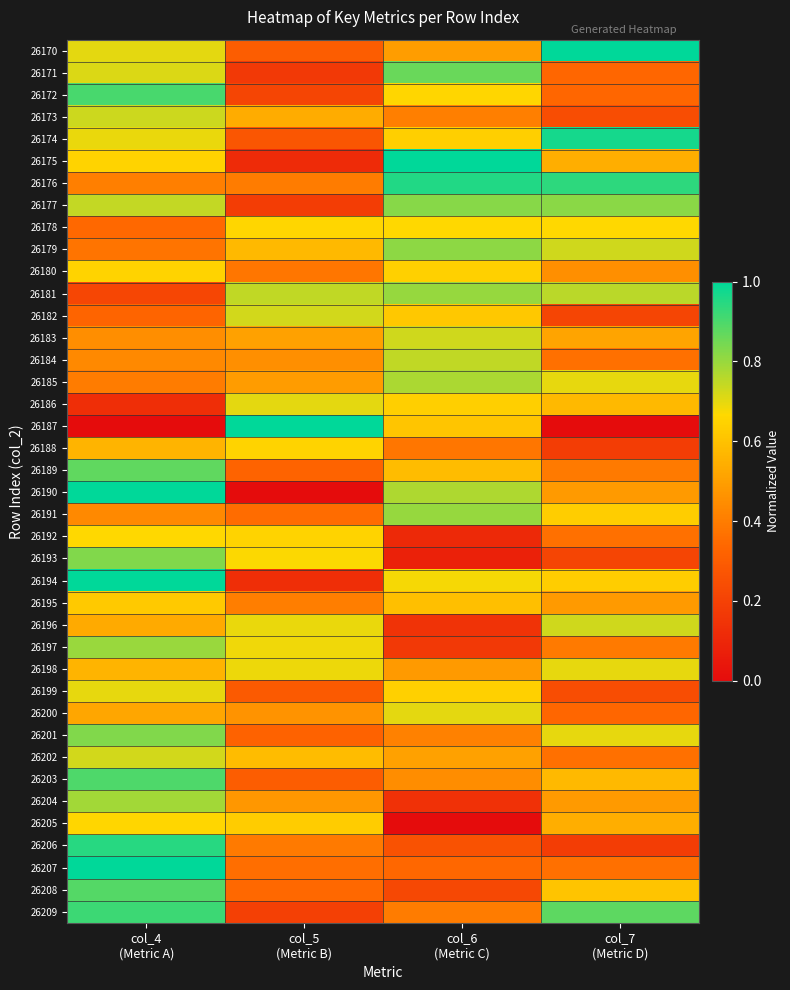

Reading left to right, list all the values displayed in this chart.

26170: col_4
(Metric A)=0.7	col_5
(Metric B)=0.3	col_6
(Metric C)=0.5	col_7
(Metric D)=1.0
26171: col_4
(Metric A)=0.7	col_5
(Metric B)=0.2	col_6
(Metric C)=0.9	col_7
(Metric D)=0.3
26172: col_4
(Metric A)=0.9	col_5
(Metric B)=0.2	col_6
(Metric C)=0.7	col_7
(Metric D)=0.3
26173: col_4
(Metric A)=0.7	col_5
(Metric B)=0.5	col_6
(Metric C)=0.4	col_7
(Metric D)=0.2
26174: col_4
(Metric A)=0.7	col_5
(Metric B)=0.3	col_6
(Metric C)=0.6	col_7
(Metric D)=1.0
26175: col_4
(Metric A)=0.6	col_5
(Metric B)=0.1	col_6
(Metric C)=1.0	col_7
(Metric D)=0.5
26176: col_4
(Metric A)=0.4	col_5
(Metric B)=0.4	col_6
(Metric C)=1.0	col_7
(Metric D)=0.9
26177: col_4
(Metric A)=0.7	col_5
(Metric B)=0.2	col_6
(Metric C)=0.8	col_7
(Metric D)=0.8
26178: col_4
(Metric A)=0.3	col_5
(Metric B)=0.7	col_6
(Metric C)=0.7	col_7
(Metric D)=0.7
26179: col_4
(Metric A)=0.4	col_5
(Metric B)=0.6	col_6
(Metric C)=0.8	col_7
(Metric D)=0.7
26180: col_4
(Metric A)=0.6	col_5
(Metric B)=0.4	col_6
(Metric C)=0.6	col_7
(Metric D)=0.5
26181: col_4
(Metric A)=0.2	col_5
(Metric B)=0.7	col_6
(Metric C)=0.8	col_7
(Metric D)=0.8
26182: col_4
(Metric A)=0.3	col_5
(Metric B)=0.7	col_6
(Metric C)=0.6	col_7
(Metric D)=0.2
26183: col_4
(Metric A)=0.5	col_5
(Metric B)=0.5	col_6
(Metric C)=0.7	col_7
(Metric D)=0.5
26184: col_4
(Metric A)=0.4	col_5
(Metric B)=0.5	col_6
(Metric C)=0.7	col_7
(Metric D)=0.4
26185: col_4
(Metric A)=0.4	col_5
(Metric B)=0.5	col_6
(Metric C)=0.8	col_7
(Metric D)=0.7
26186: col_4
(Metric A)=0.1	col_5
(Metric B)=0.7	col_6
(Metric C)=0.6	col_7
(Metric D)=0.6
26187: col_4
(Metric A)=0.0	col_5
(Metric B)=1.0	col_6
(Metric C)=0.6	col_7
(Metric D)=0.0
26188: col_4
(Metric A)=0.6	col_5
(Metric B)=0.6	col_6
(Metric C)=0.4	col_7
(Metric D)=0.2
26189: col_4
(Metric A)=0.9	col_5
(Metric B)=0.3	col_6
(Metric C)=0.6	col_7
(Metric D)=0.4
26190: col_4
(Metric A)=1.0	col_5
(Metric B)=0.0	col_6
(Metric C)=0.8	col_7
(Metric D)=0.5
26191: col_4
(Metric A)=0.4	col_5
(Metric B)=0.4	col_6
(Metric C)=0.8	col_7
(Metric D)=0.6
26192: col_4
(Metric A)=0.7	col_5
(Metric B)=0.6	col_6
(Metric C)=0.1	col_7
(Metric D)=0.4
26193: col_4
(Metric A)=0.8	col_5
(Metric B)=0.7	col_6
(Metric C)=0.1	col_7
(Metric D)=0.2
26194: col_4
(Metric A)=1.0	col_5
(Metric B)=0.1	col_6
(Metric C)=0.7	col_7
(Metric D)=0.6
26195: col_4
(Metric A)=0.6	col_5
(Metric B)=0.4	col_6
(Metric C)=0.6	col_7
(Metric D)=0.5
26196: col_4
(Metric A)=0.5	col_5
(Metric B)=0.7	col_6
(Metric C)=0.1	col_7
(Metric D)=0.7
26197: col_4
(Metric A)=0.8	col_5
(Metric B)=0.7	col_6
(Metric C)=0.2	col_7
(Metric D)=0.4
26198: col_4
(Metric A)=0.6	col_5
(Metric B)=0.7	col_6
(Metric C)=0.5	col_7
(Metric D)=0.7
26199: col_4
(Metric A)=0.7	col_5
(Metric B)=0.3	col_6
(Metric C)=0.6	col_7
(Metric D)=0.2
26200: col_4
(Metric A)=0.5	col_5
(Metric B)=0.5	col_6
(Metric C)=0.7	col_7
(Metric D)=0.3
26201: col_4
(Metric A)=0.8	col_5
(Metric B)=0.3	col_6
(Metric C)=0.4	col_7
(Metric D)=0.7
26202: col_4
(Metric A)=0.7	col_5
(Metric B)=0.6	col_6
(Metric C)=0.5	col_7
(Metric D)=0.4
26203: col_4
(Metric A)=0.9	col_5
(Metric B)=0.3	col_6
(Metric C)=0.4	col_7
(Metric D)=0.6
26204: col_4
(Metric A)=0.8	col_5
(Metric B)=0.5	col_6
(Metric C)=0.1	col_7
(Metric D)=0.5
26205: col_4
(Metric A)=0.7	col_5
(Metric B)=0.6	col_6
(Metric C)=0.0	col_7
(Metric D)=0.5
26206: col_4
(Metric A)=0.9	col_5
(Metric B)=0.4	col_6
(Metric C)=0.3	col_7
(Metric D)=0.2
26207: col_4
(Metric A)=1.0	col_5
(Metric B)=0.4	col_6
(Metric C)=0.3	col_7
(Metric D)=0.4
26208: col_4
(Metric A)=0.9	col_5
(Metric B)=0.3	col_6
(Metric C)=0.2	col_7
(Metric D)=0.6
26209: col_4
(Metric A)=0.9	col_5
(Metric B)=0.2	col_6
(Metric C)=0.4	col_7
(Metric D)=0.9